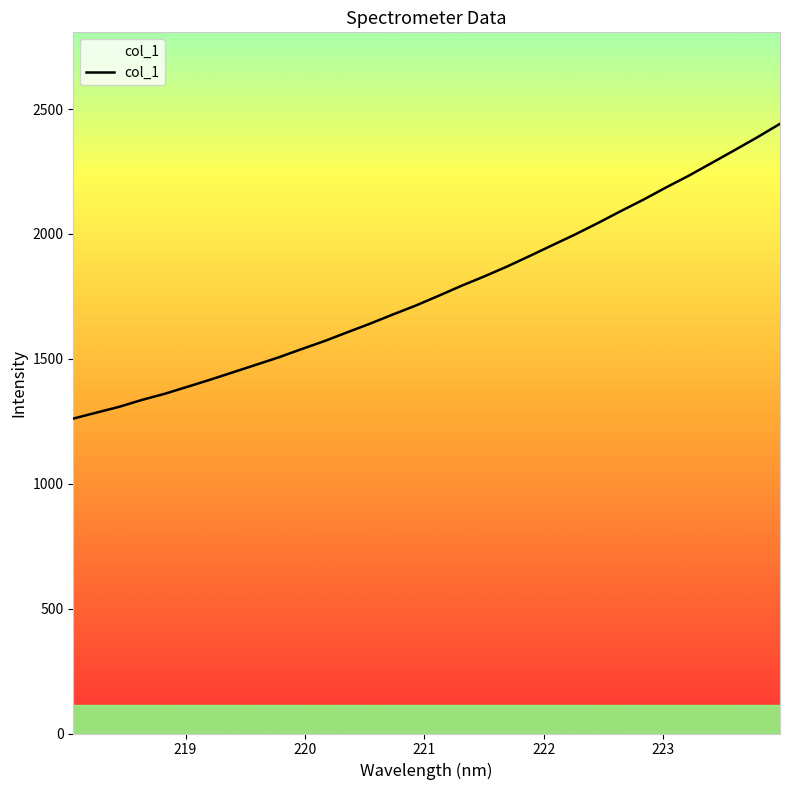

At which label is the value closest to 1850?

221.6902